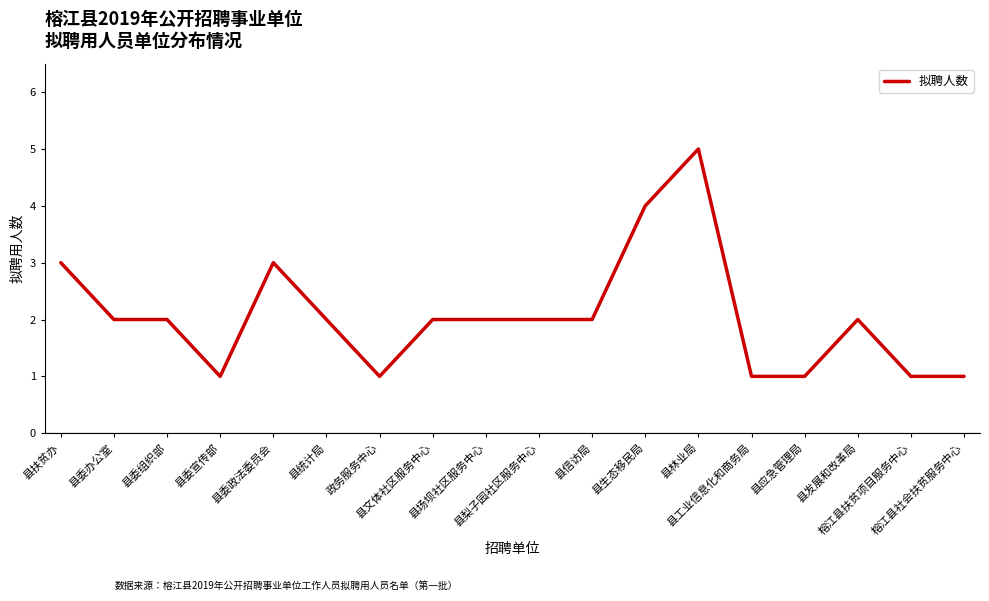

What is the greatest value displayed?

5